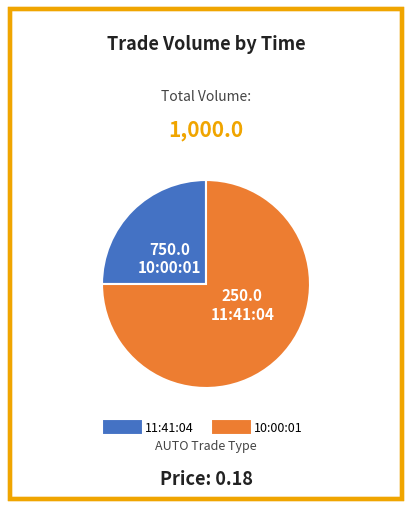

Which category accounts for the majority?

10:00:01